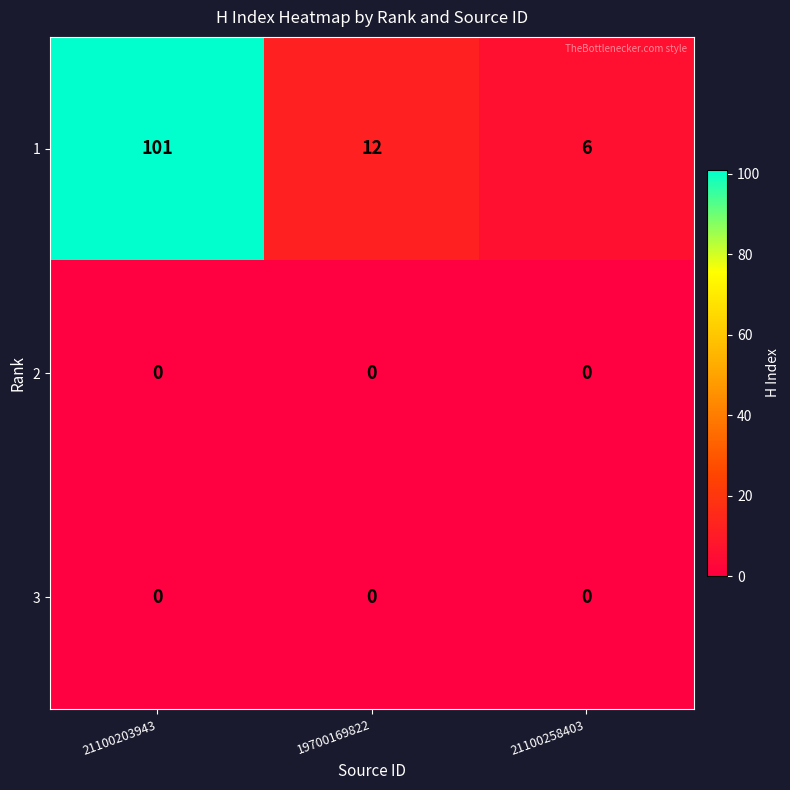

Reading right to left, what are all the values shown in this chart?

1: 21100258403=6	19700169822=12	21100203943=101
2: 21100258403=0	19700169822=0	21100203943=0
3: 21100258403=0	19700169822=0	21100203943=0